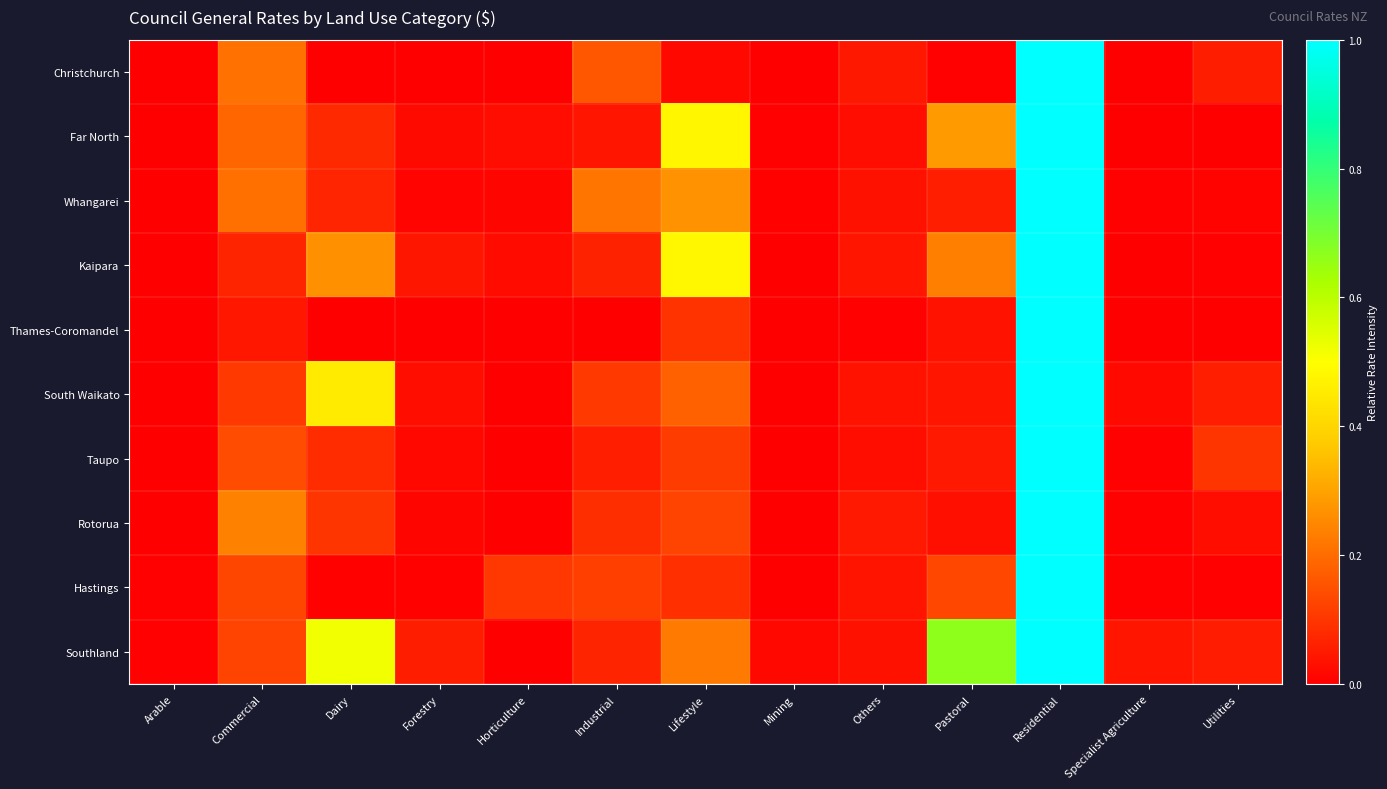

Which series has the largest total across all categories?

Southland